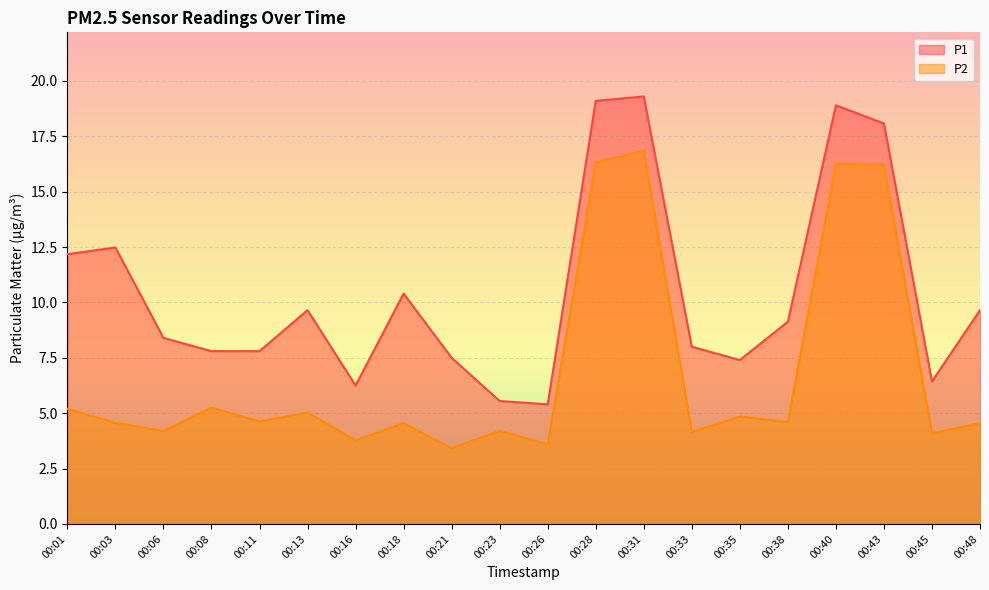

List the labels in order of P2 value, largest first.

00:31, 00:28, 00:40, 00:43, 00:08, 00:01, 00:13, 00:35, 00:11, 00:38, 00:03, 00:18, 00:48, 00:06, 00:23, 00:33, 00:45, 00:16, 00:26, 00:21